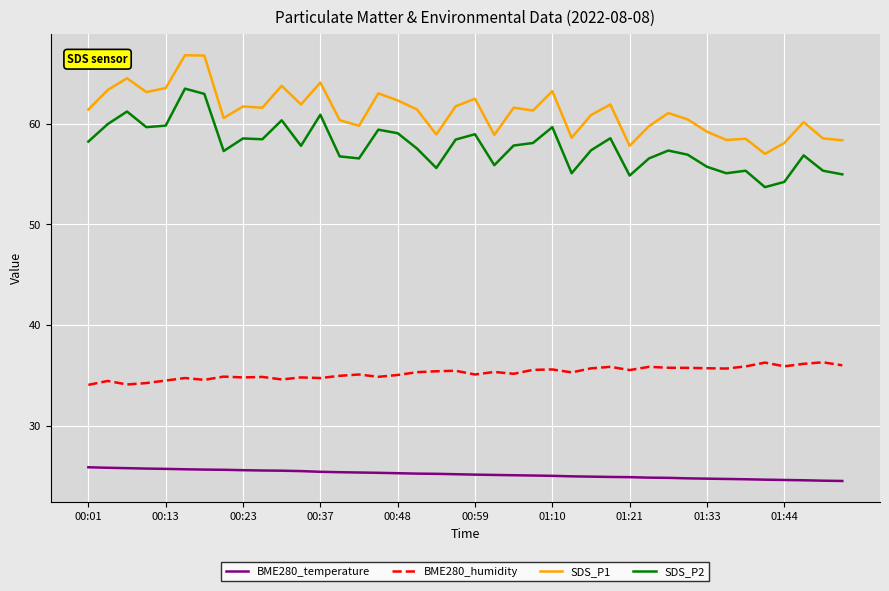

True or false: SDS_P1 and BME280_humidity cross at least once.

False